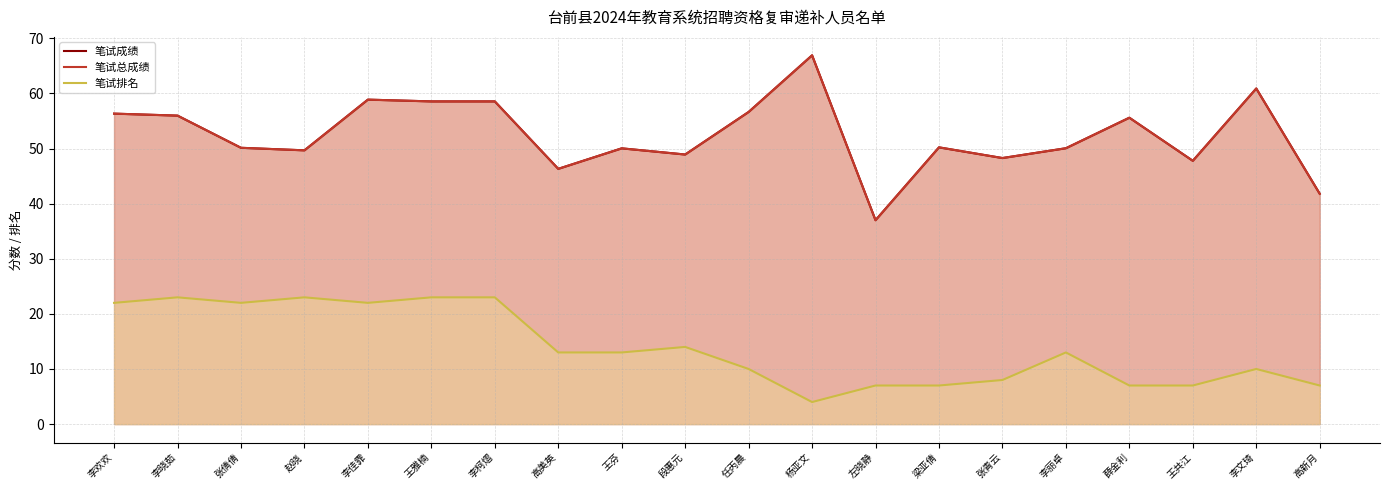

Which label corresponds to the largest value in the chart?

杨亚文